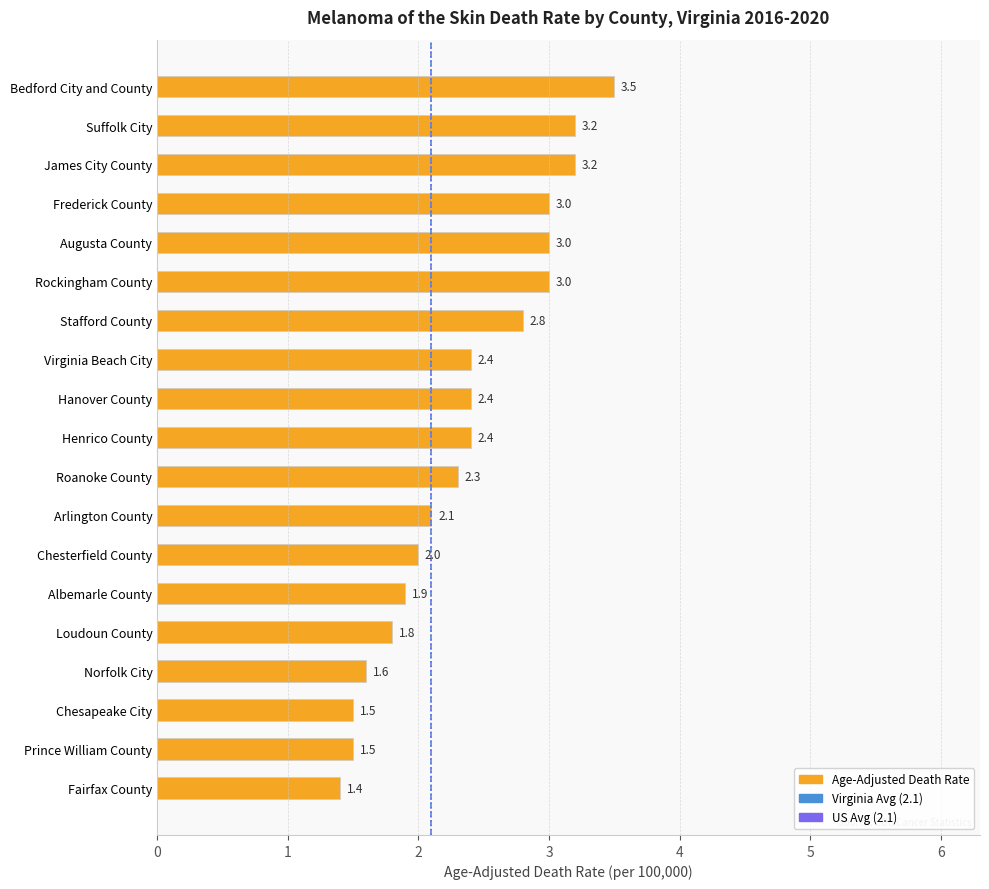

What is the sum of the values at Fairfax County and Norfolk City?

3.0